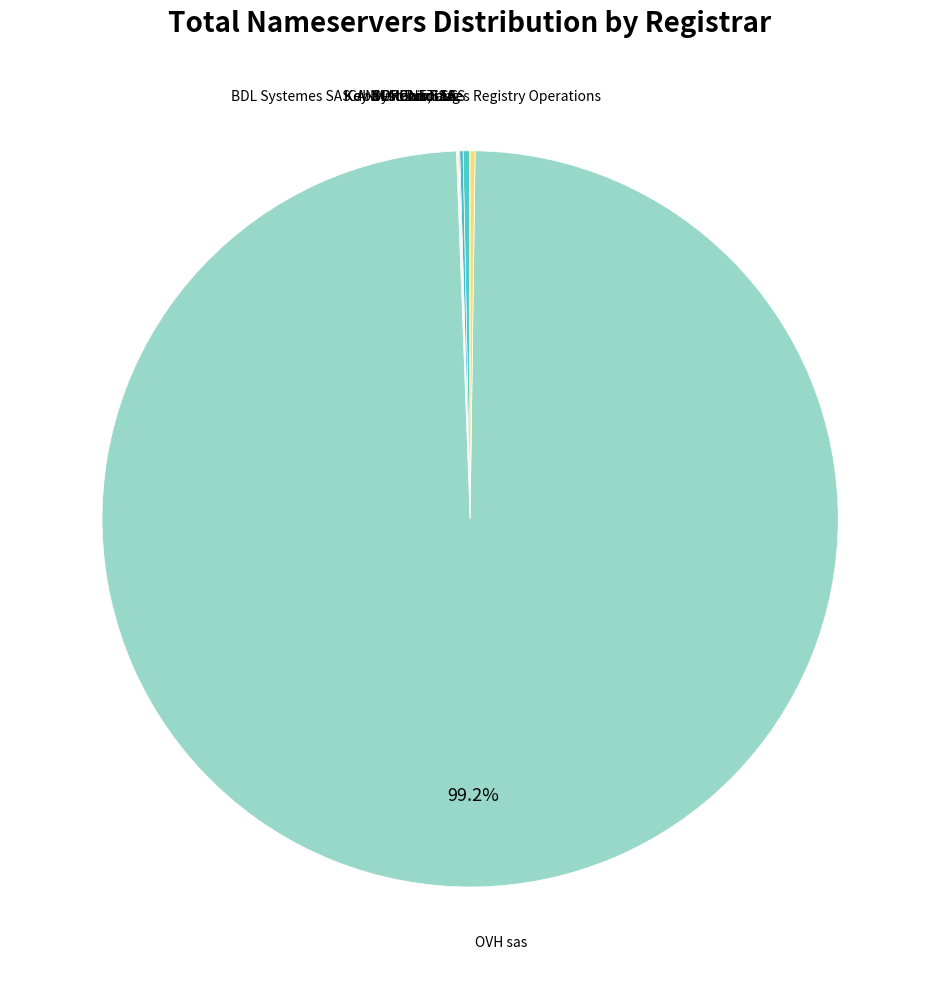

To the nearest percent, what percentage of the pie is OVH sas?

99%